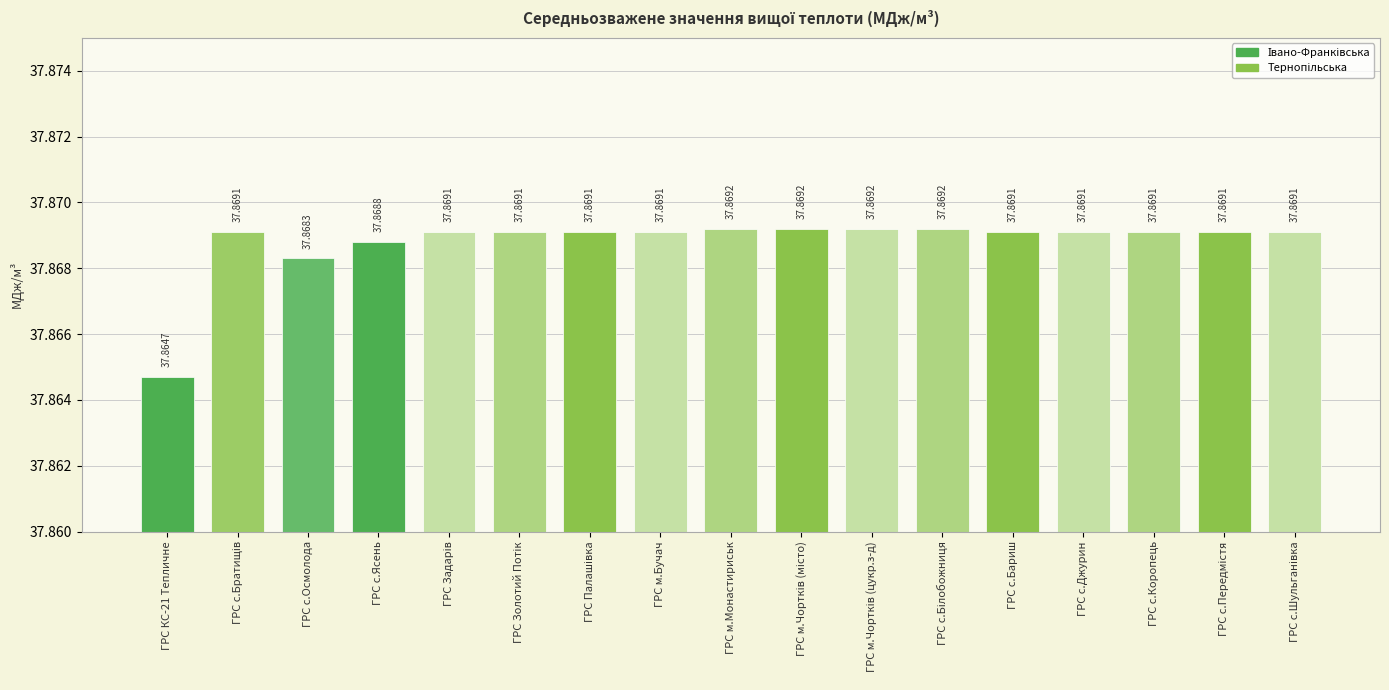

What is the average value?

37.9